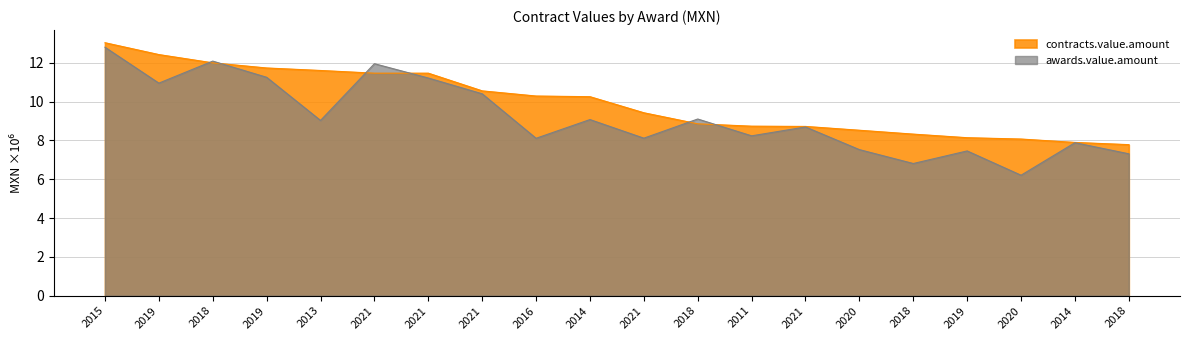

Rank the categories by value from highest to lowest.

2015, 2019, 2018, 2019, 2013, 2021, 2021, 2021, 2016, 2014, 2021, 2018, 2011, 2021, 2020, 2018, 2019, 2020, 2014, 2018